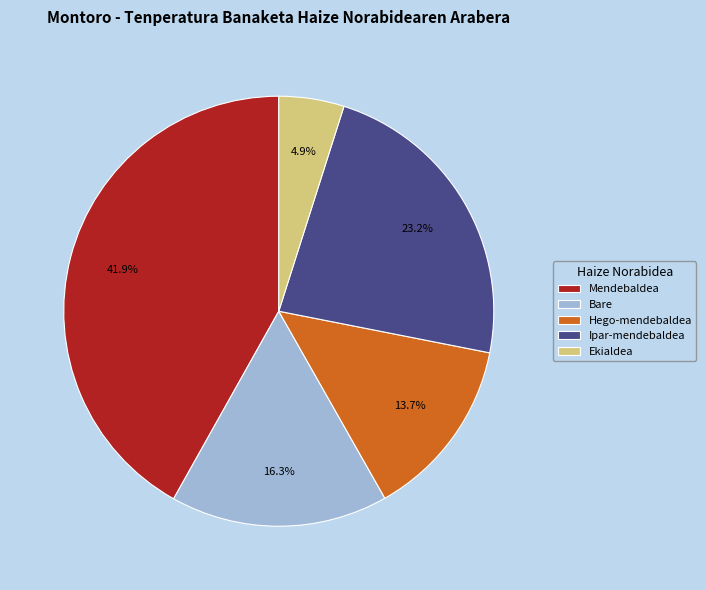

Do Mendebaldea and Ipar-mendebaldea together represent more than half of the pie?

Yes